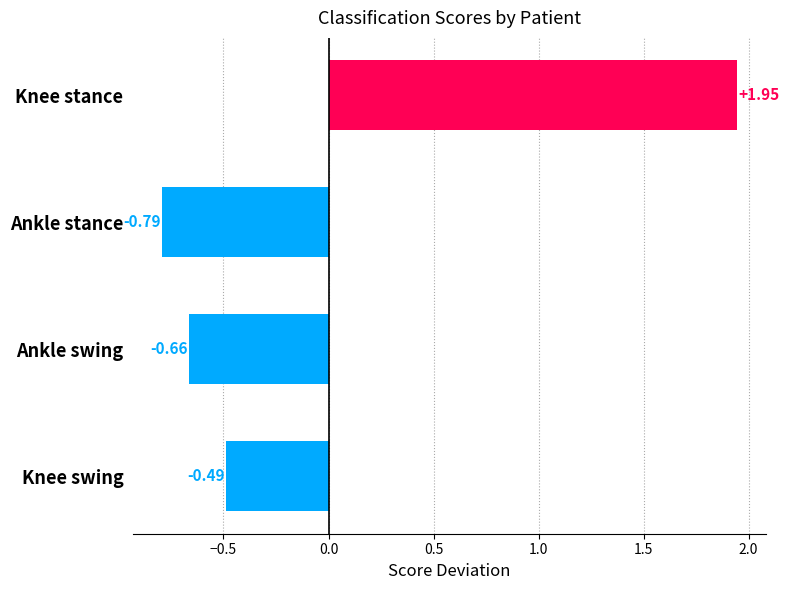

Rank the categories by value from lowest to highest.

Ankle stance, Ankle swing, Knee swing, Knee stance